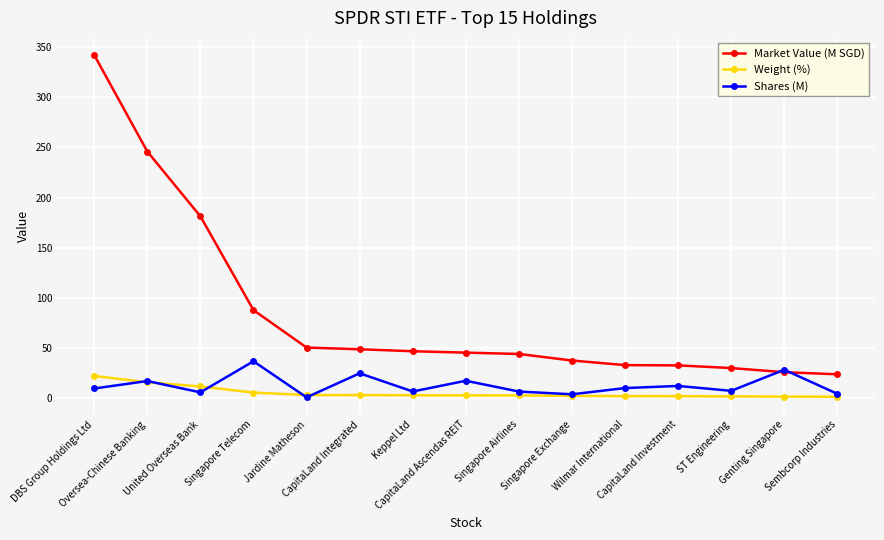

Which label corresponds to the largest value in the chart?

DBS Group Holdings Ltd